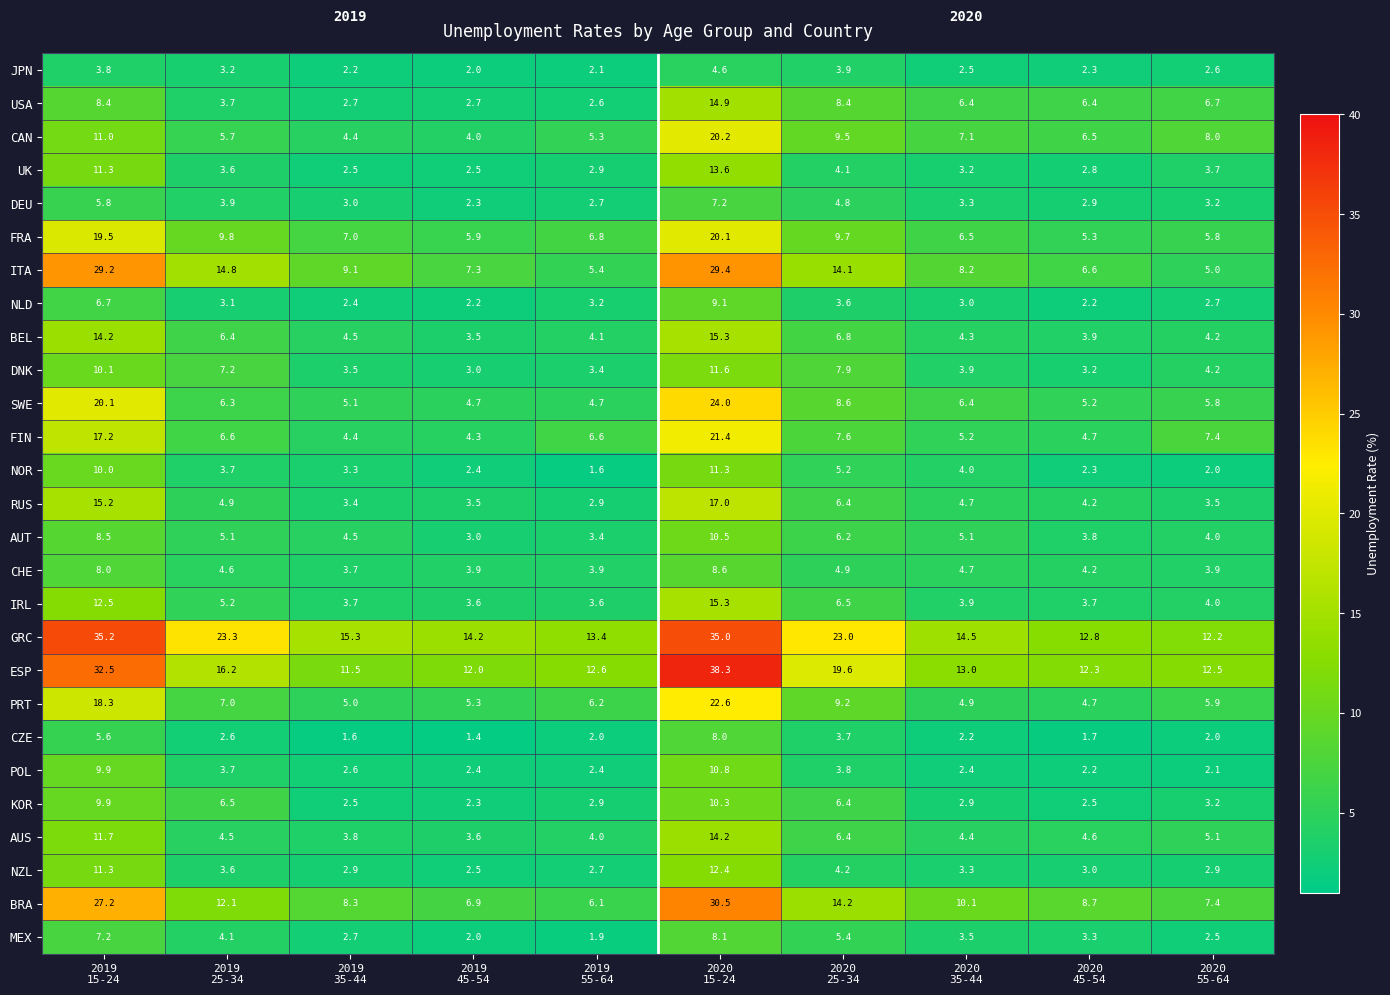

Which category has the lowest value across all series?

2019
45-54